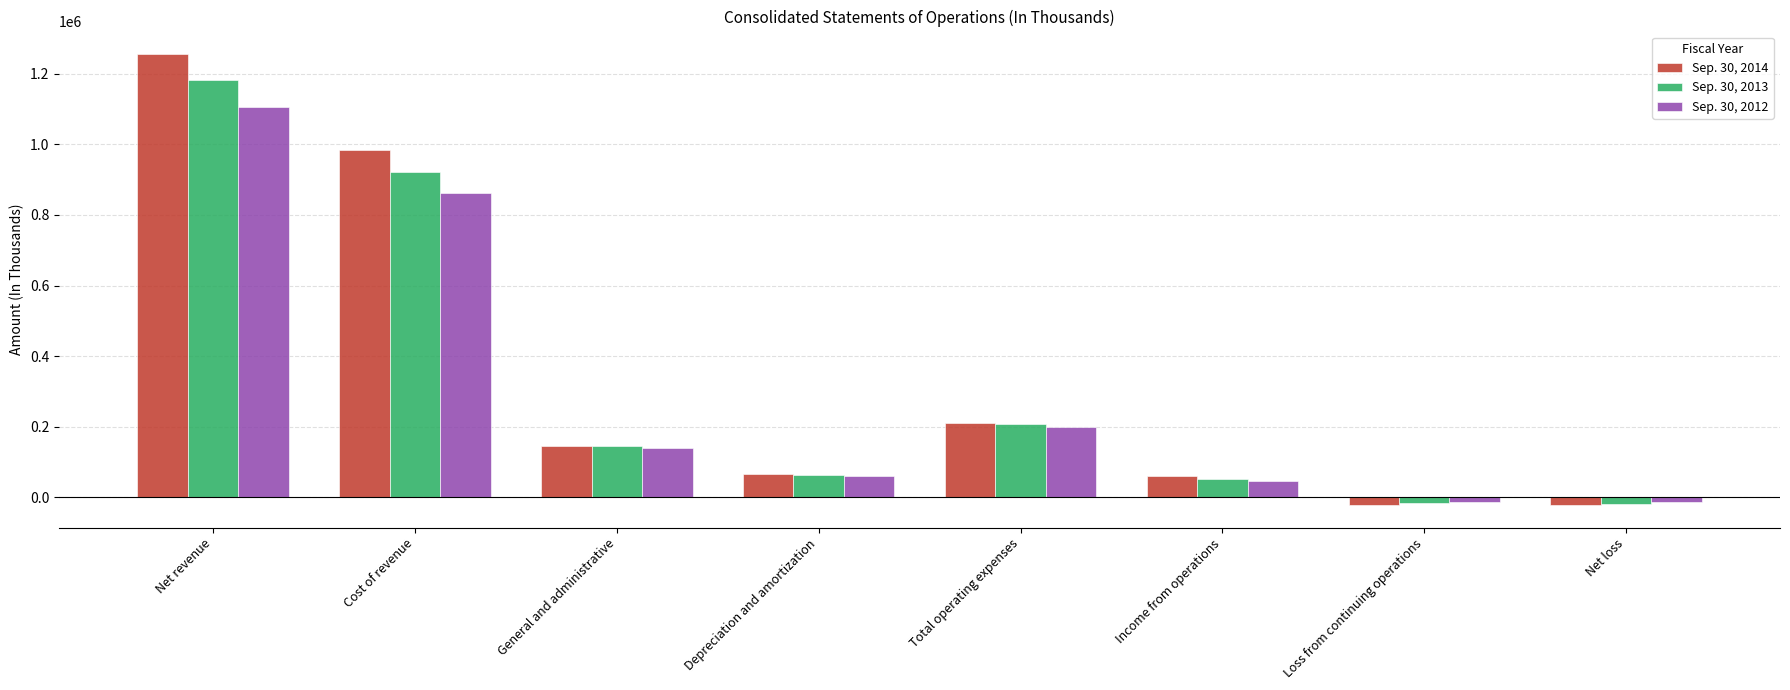

What value does the Sep. 30, 2014 series have at Net revenue, to the nearest 100?

1255800